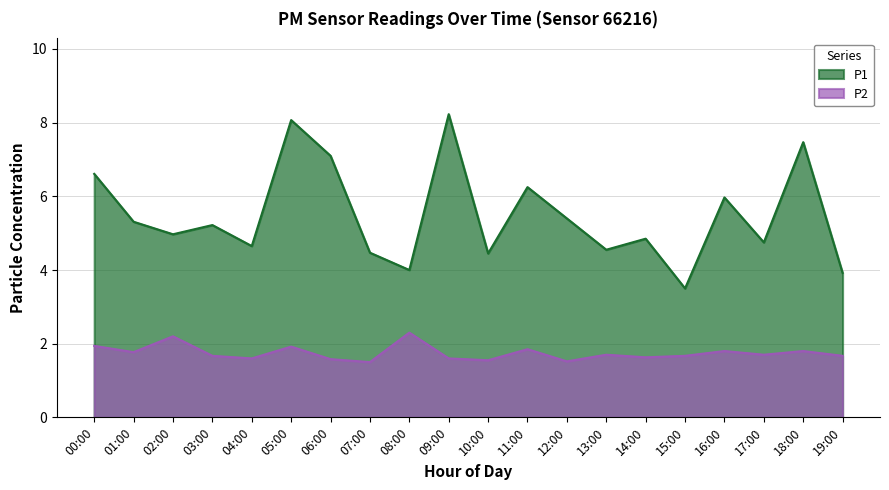

What is the value of the P2 point at the 17th from the left?

1.8